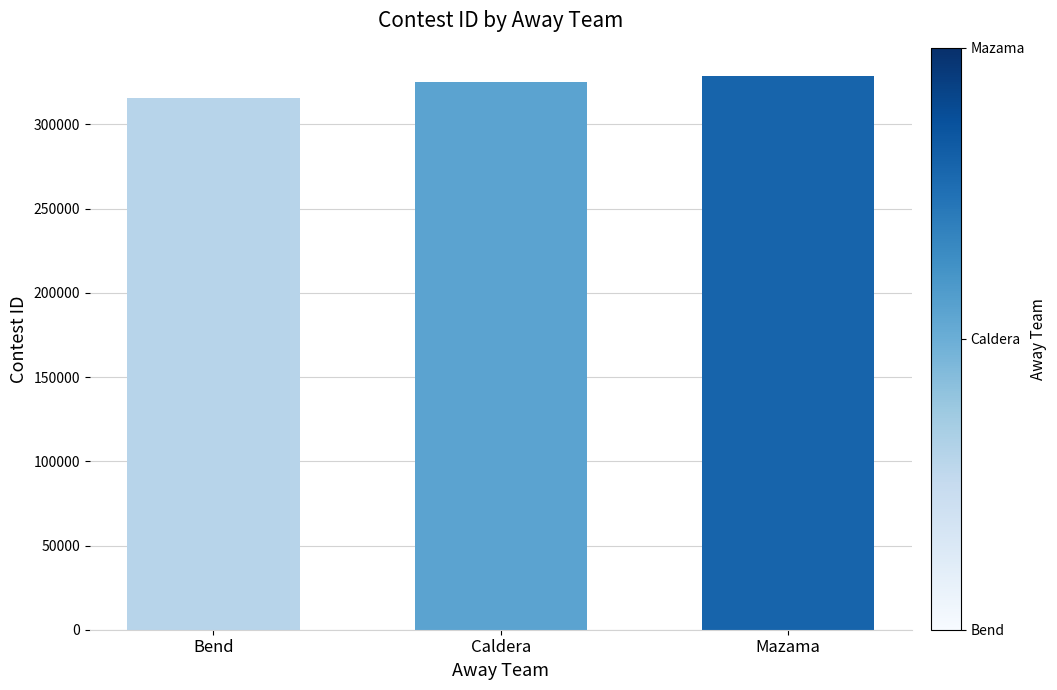

Reading right to left, list all the values displayed in this chart.

Mazama=329022	Caldera=324936	Bend=315461